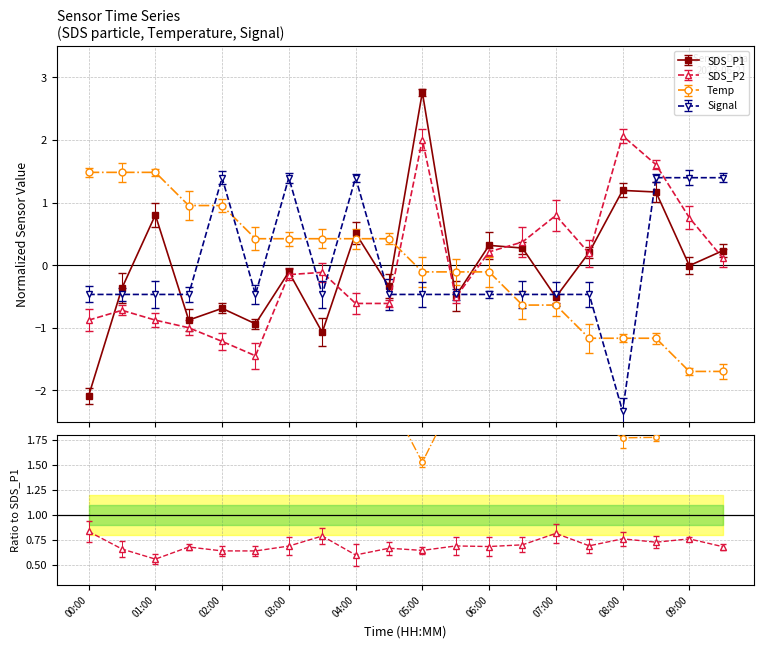

After their last crossing, which series has the higher values: Signal or Temp?

Signal